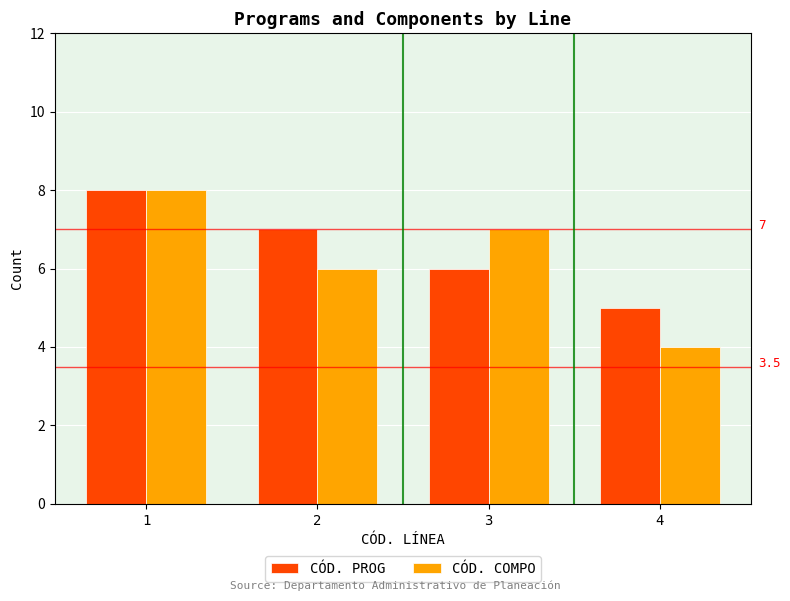

The CÓD. PROG series shows 5 at 4. True or false?

True